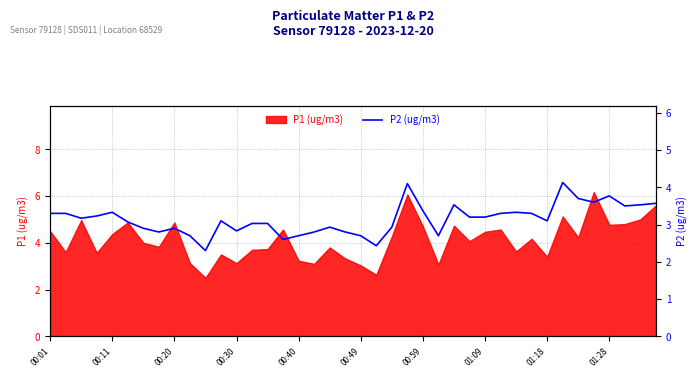

Reading left to right, what are all the values shown in this chart?

3.3	3.3	3.2	3.2	3.3	3.1	2.9	2.8	2.9	2.7	2.3	3.1	2.8	3.0	3.0	2.6	2.7	2.8	2.9	2.8	2.7	2.4	2.9	4.1	3.4	2.7	3.5	3.2	3.2	3.3	3.3	3.3	3.1	4.1	3.7	3.6	3.8	3.5	3.5	3.6